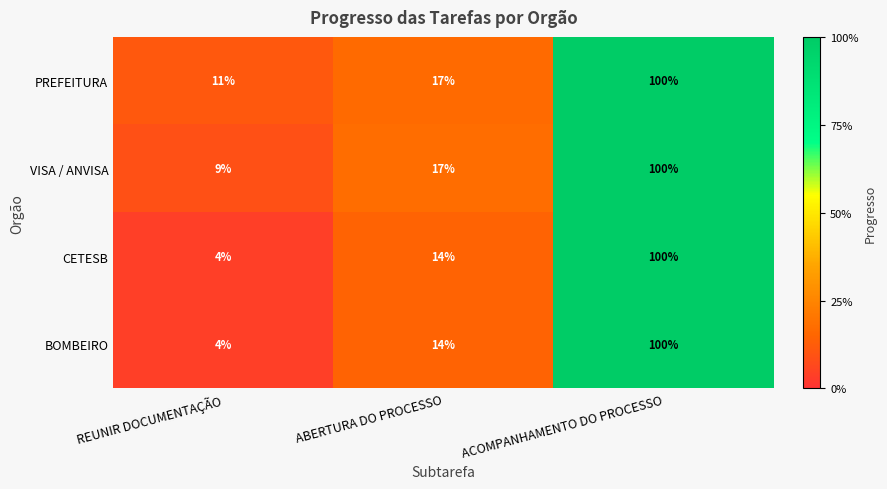

Reading left to right, list all the values displayed in this chart.

PREFEITURA: REUNIR DOCUMENTAÇÃO=11	ABERTURA DO PROCESSO=17	ACOMPANHAMENTO DO PROCESSO=100
VISA / ANVISA: REUNIR DOCUMENTAÇÃO=9	ABERTURA DO PROCESSO=17	ACOMPANHAMENTO DO PROCESSO=100
CETESB: REUNIR DOCUMENTAÇÃO=4	ABERTURA DO PROCESSO=14	ACOMPANHAMENTO DO PROCESSO=100
BOMBEIRO: REUNIR DOCUMENTAÇÃO=4	ABERTURA DO PROCESSO=14	ACOMPANHAMENTO DO PROCESSO=100